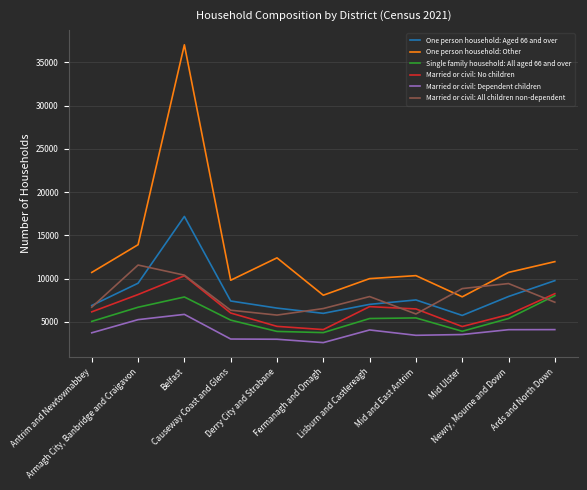

Which series has the widest spread of values?

One person household: Other